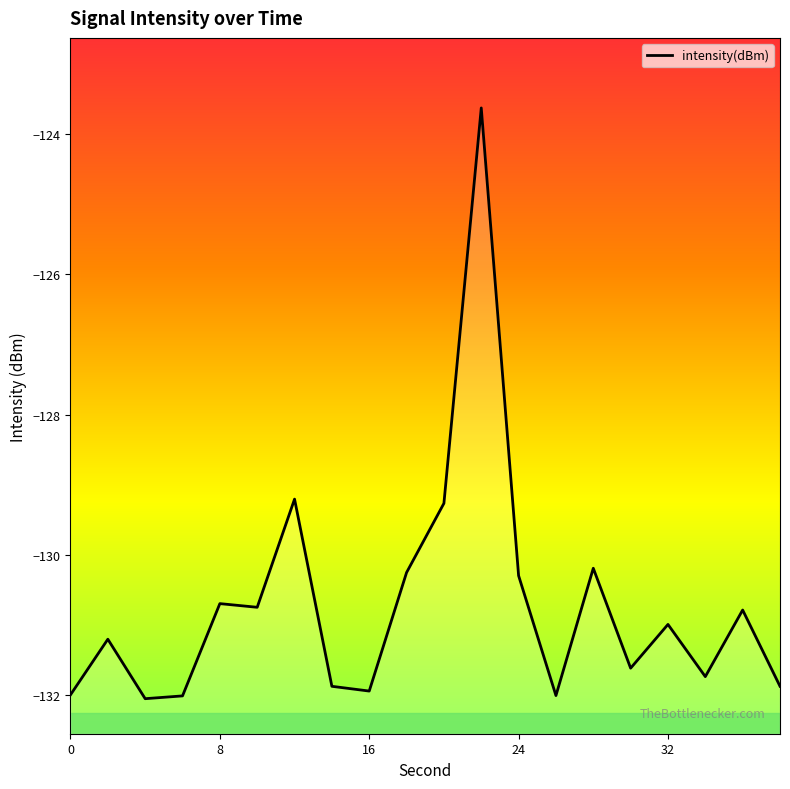

Rank the categories by value from lowest to highest.

4, 6, 26, 0, 16, 14, 38, 34, 30, 2, 32, 36, 10, 8, 24, 18, 28, 20, 12, 22